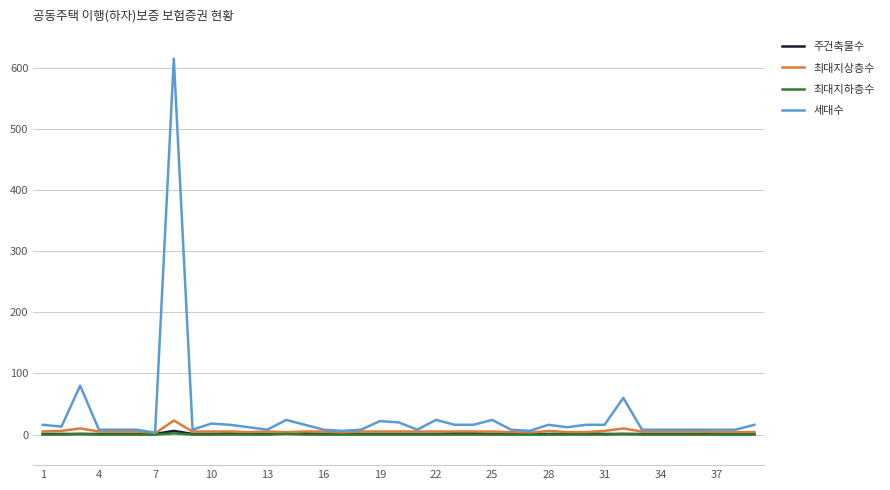

Which series has the widest spread of values?

세대수